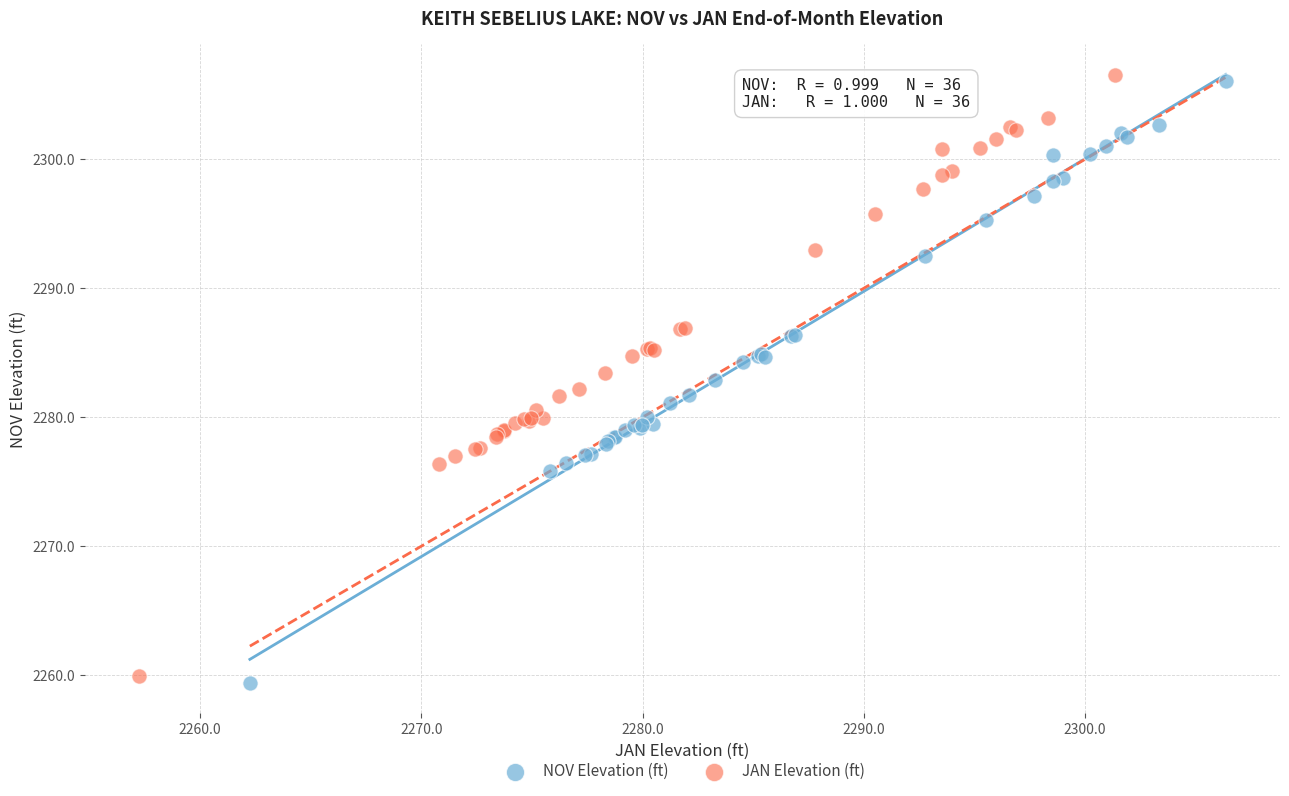

What are all the series names shown in the legend?

NOV Elevation (ft), JAN Elevation (ft)